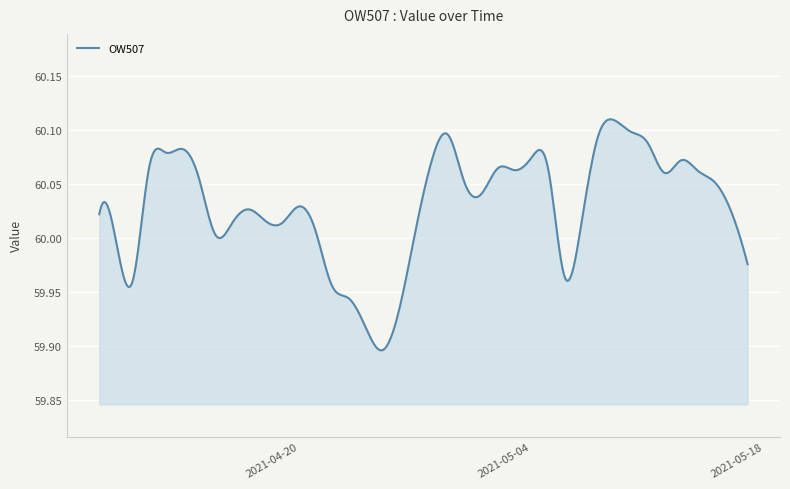

Reading left to right, transcribe all the data shown in this chart.

2021-04-08=60.0	2021-04-09=60.0	2021-04-10=60.0	2021-04-11=60.1	2021-04-12=60.1	2021-04-13=60.1	2021-04-14=60.1	2021-04-15=60.0	2021-04-16=60.0	2021-04-17=60.0	2021-04-18=60.0	2021-04-19=60.0	2021-04-20=60.0	2021-04-21=60.0	2021-04-22=60.0	2021-04-23=59.9	2021-04-24=59.9	2021-04-25=59.9	2021-04-26=59.9	2021-04-27=60.0	2021-04-28=60.1	2021-04-29=60.1	2021-04-30=60.1	2021-05-01=60.0	2021-05-02=60.1	2021-05-03=60.1	2021-05-04=60.1	2021-05-05=60.1	2021-05-06=60.0	2021-05-07=60.0	2021-05-08=60.1	2021-05-09=60.1	2021-05-10=60.1	2021-05-11=60.1	2021-05-12=60.1	2021-05-13=60.1	2021-05-14=60.1	2021-05-15=60.1	2021-05-16=60.0	2021-05-17=60.0